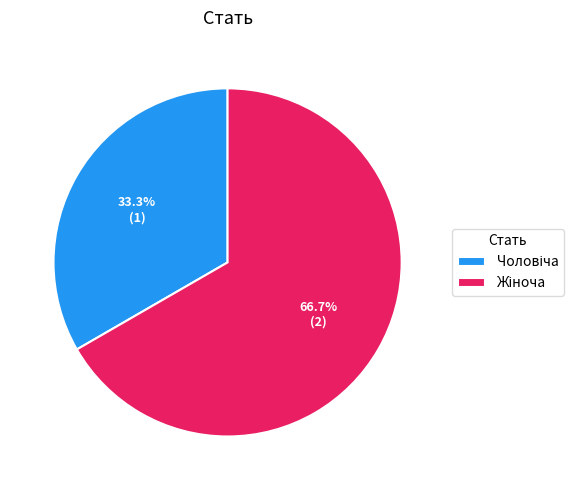

Is there any slice that represents more than half of the pie?

Yes